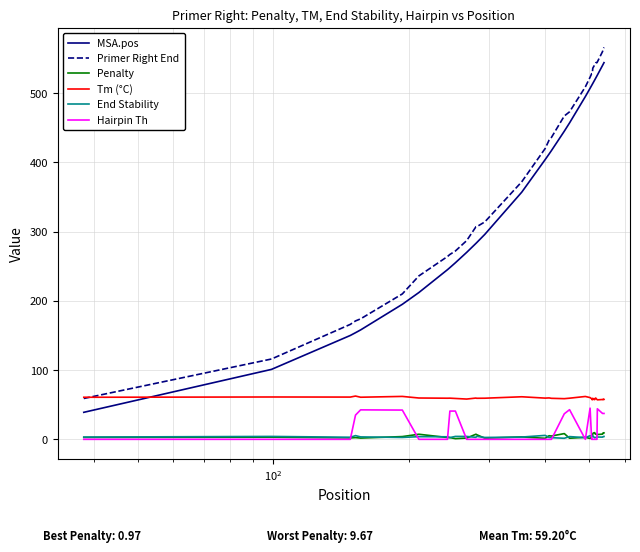

What is the greatest value displayed?

566.0